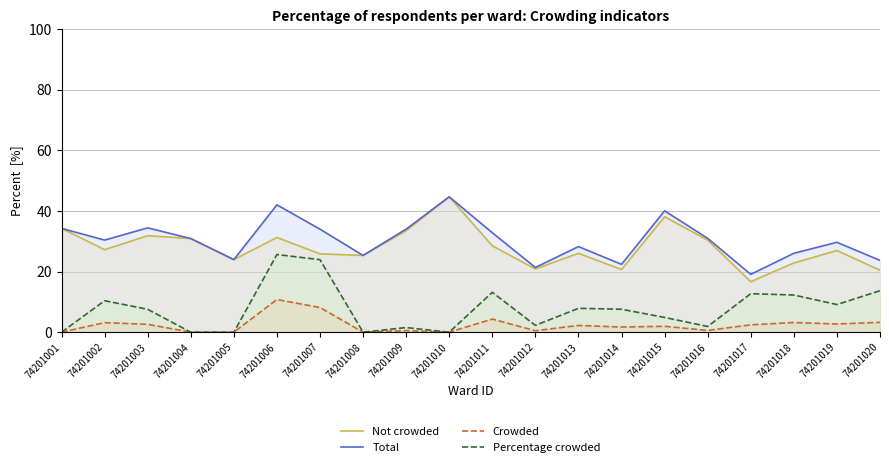

How many categories are shown in the chart?

20